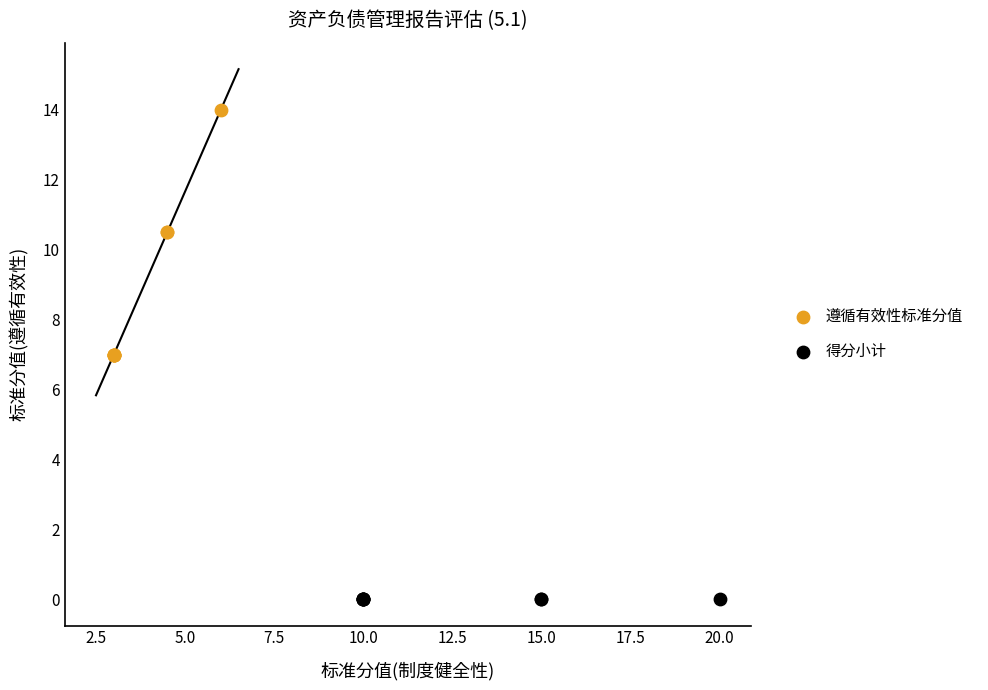

Which series contains the lowest Y value?

得分小计